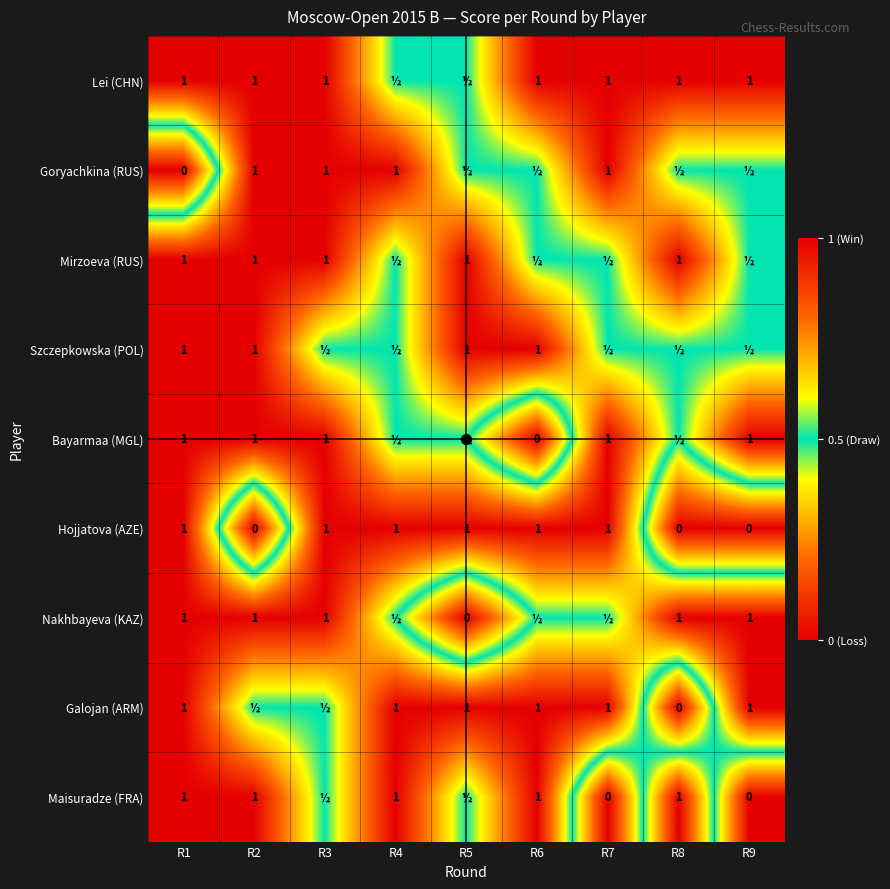

What is the sum of the Nakhbayeva (KAZ) values at R3 and R1?

2.0